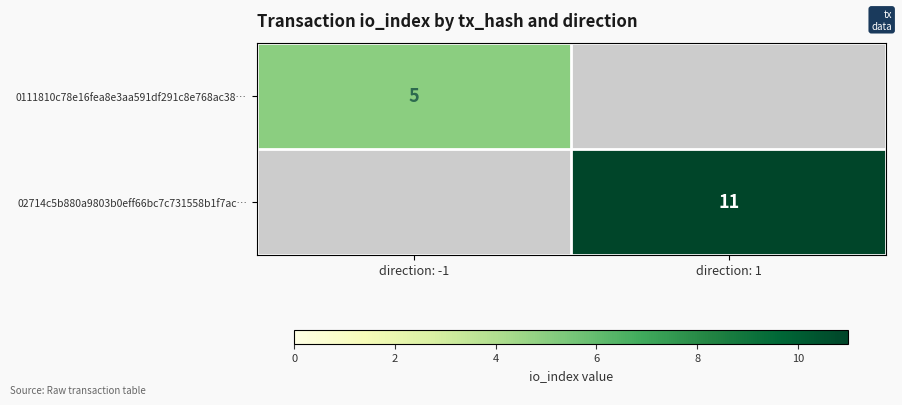

True or false: 0111810c78e16fea8e3aa591df291c8e768ac38… has a value of 5 at direction: -1.

True